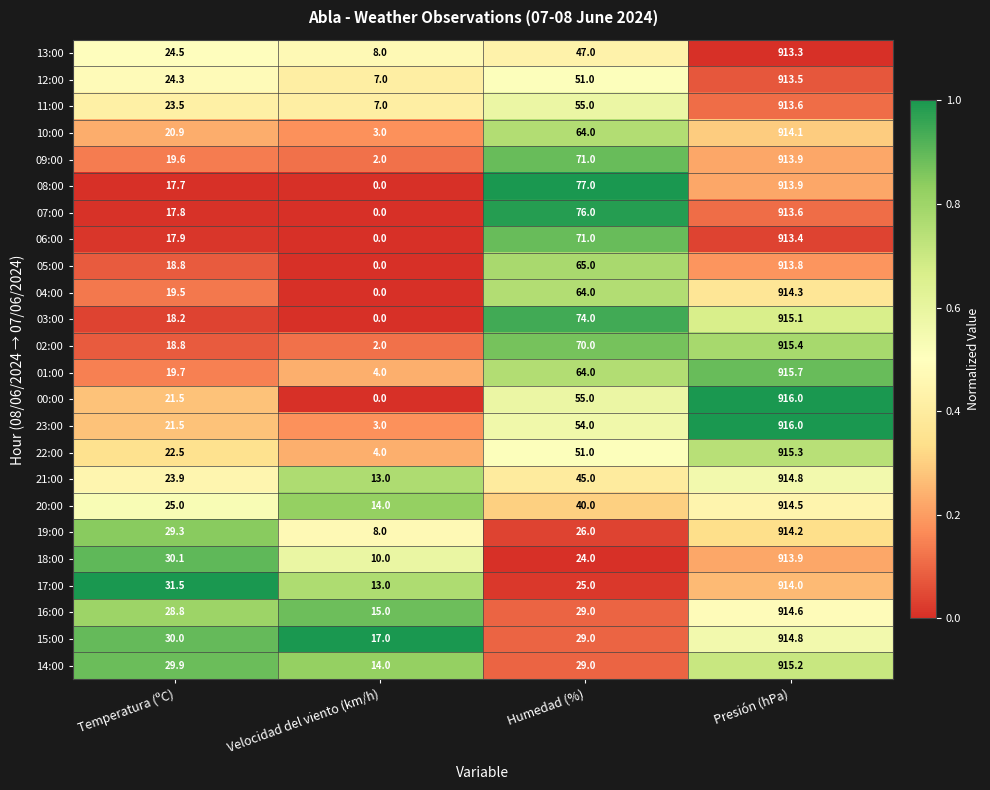

Which category has the highest value across all series?

Presión (hPa)